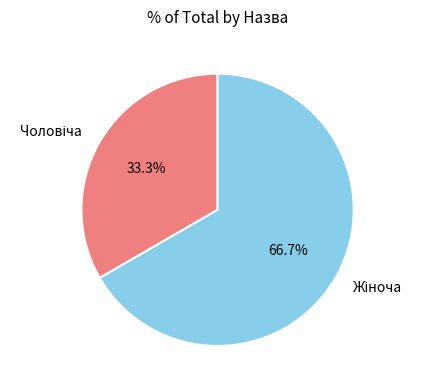

Does any single category account for the majority?

Yes